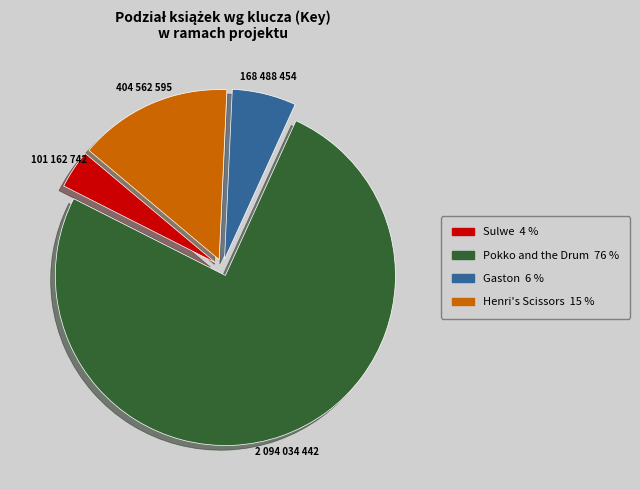

Is the sum of Pokko and the Drum and Henri's Scissors greater than half?

Yes